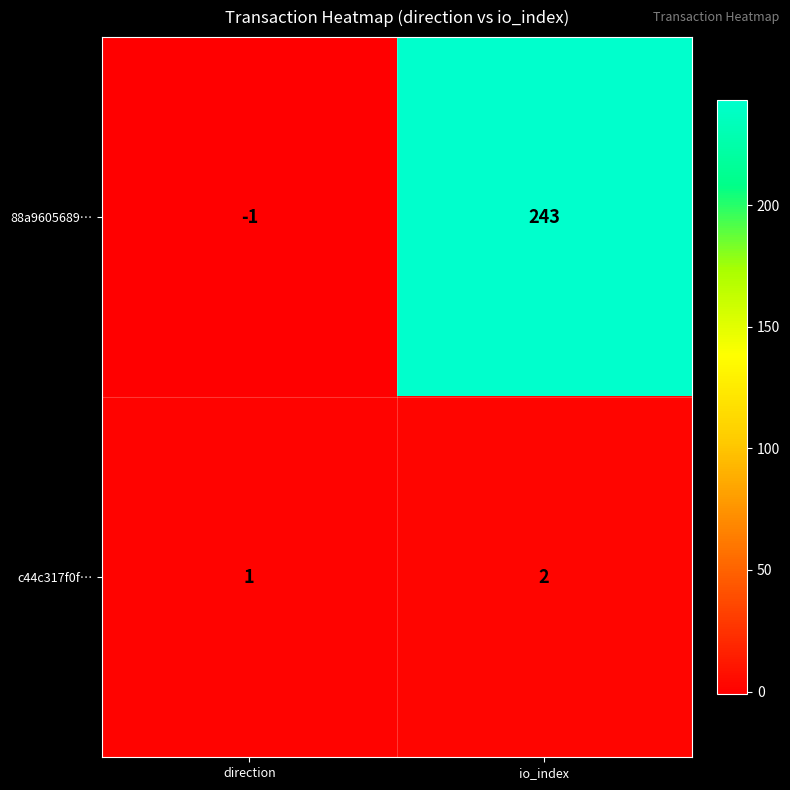

True or false: c44c317f0f… has a value of 4 at io_index.

False